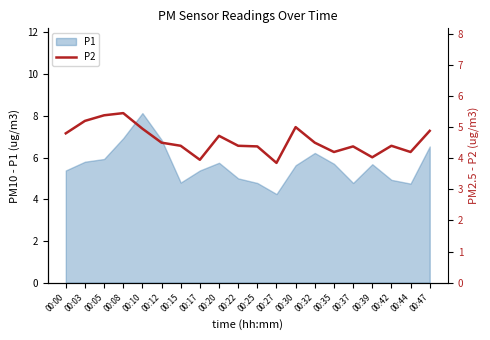

Which category has the lowest value in the P1 series?

00:27